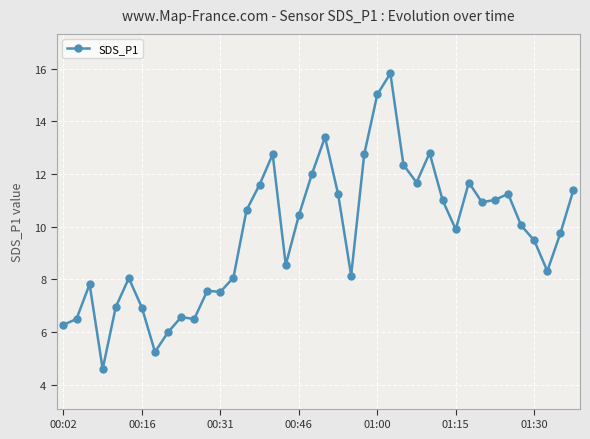

What is the difference between the second highest and second lowest values?

9.8